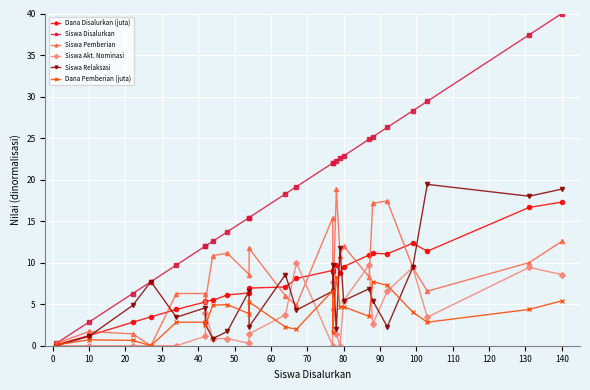

Which series ends up on top after the final intersection of Dana Pemberian (juta) and Siswa Akt. Nominasi?

Siswa Akt. Nominasi